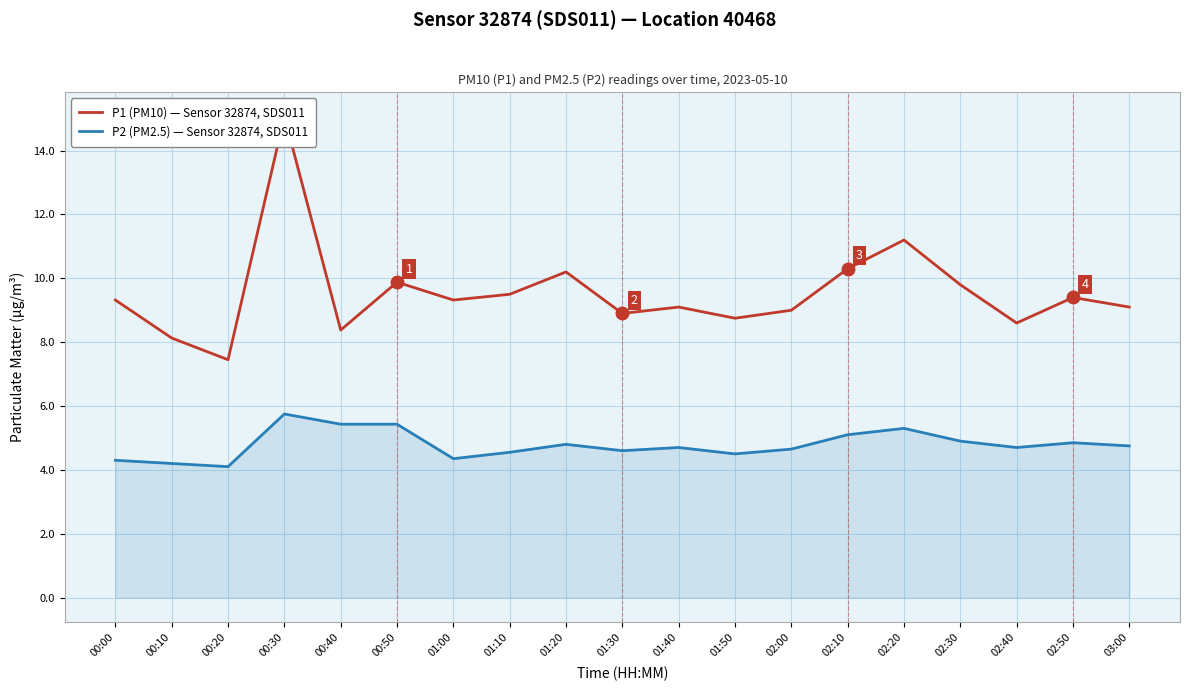

What is the lowest value of the P2 (PM2.5) — Sensor 32874, SDS011 series?

4.1